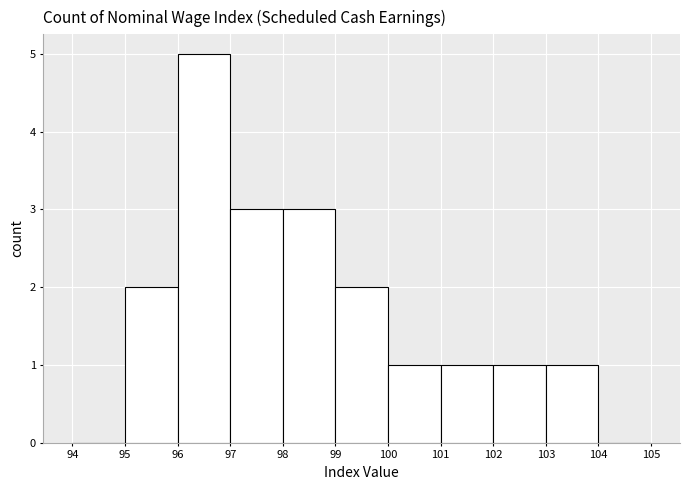

Reading left to right, transcribe this chart: for each bar, give the range it covers on the x-axis and its height. The values are not printed on the chart, so give them approximately, as read against the axis.

94 to 95: 0
95 to 96: 2
96 to 97: 5
97 to 98: 3
98 to 99: 3
99 to 100: 2
100 to 101: 1
101 to 102: 1
102 to 103: 1
103 to 104: 1
104 to 105: 0